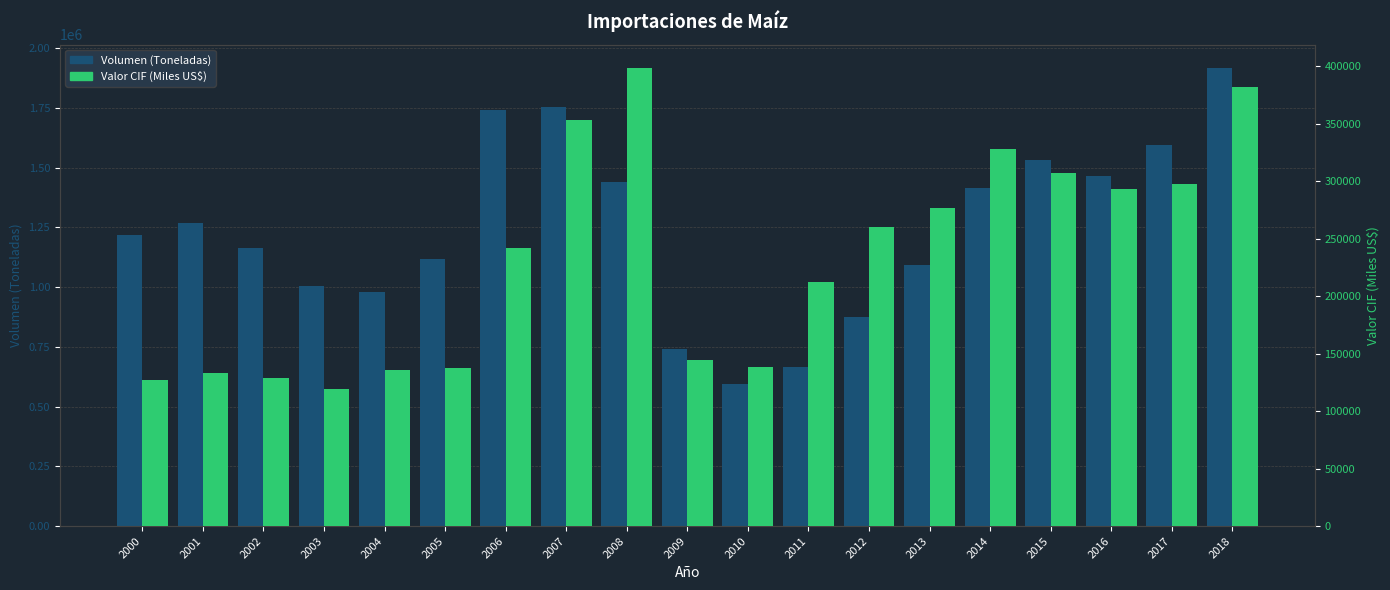

What is the minimum value for Valor CIF (Miles US$)?

119202.8